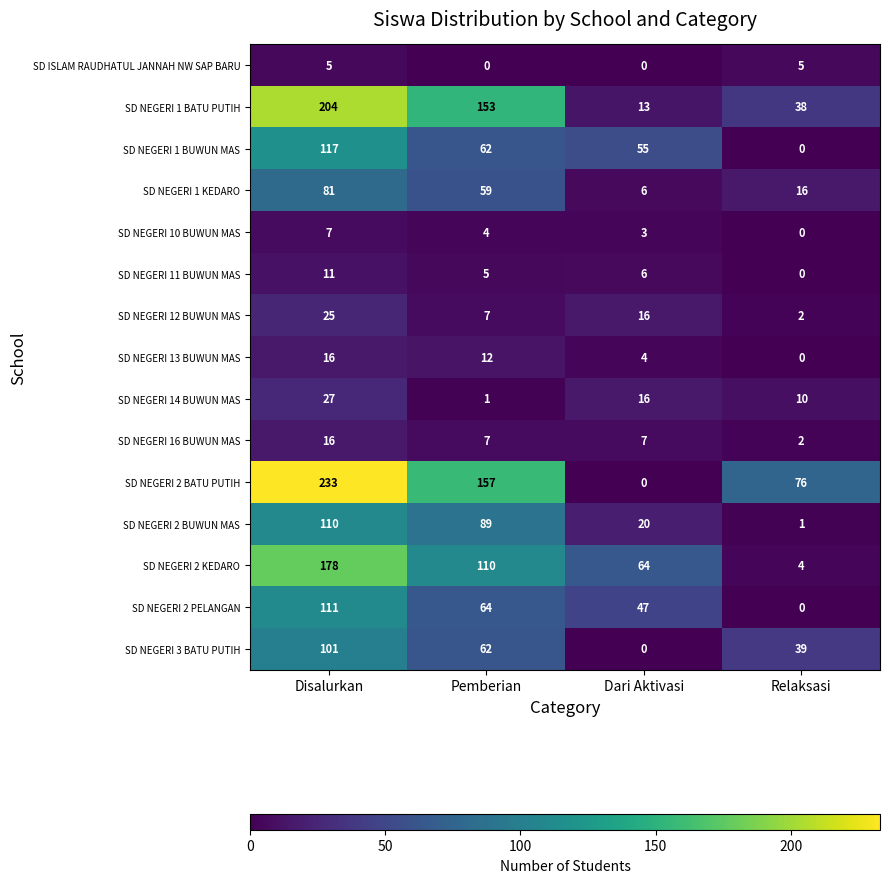

At which label does SD NEGERI 2 PELANGAN reach its peak?

Disalurkan